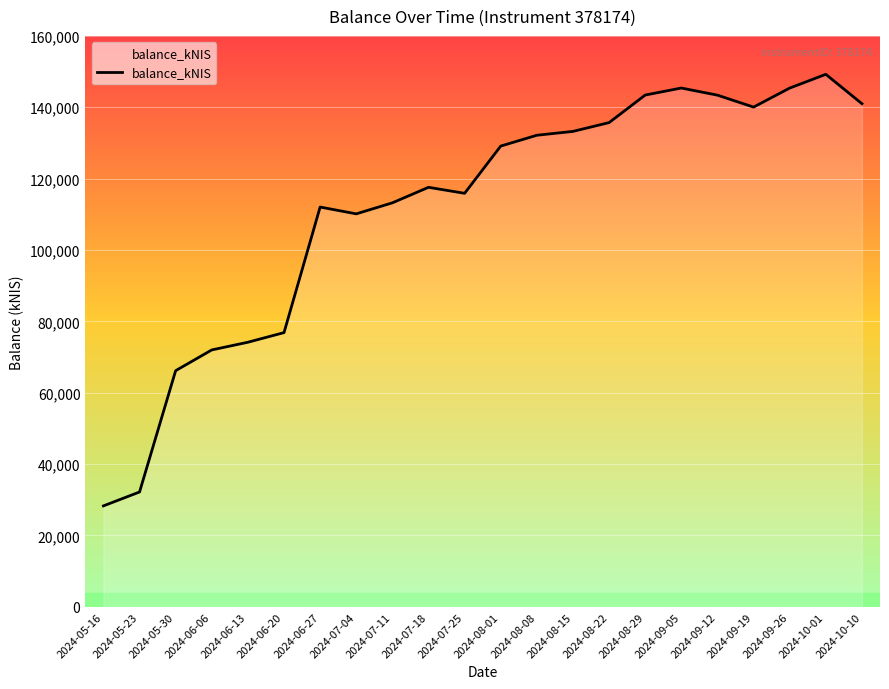

What value does the data have at 2024-08-01?

129121.7